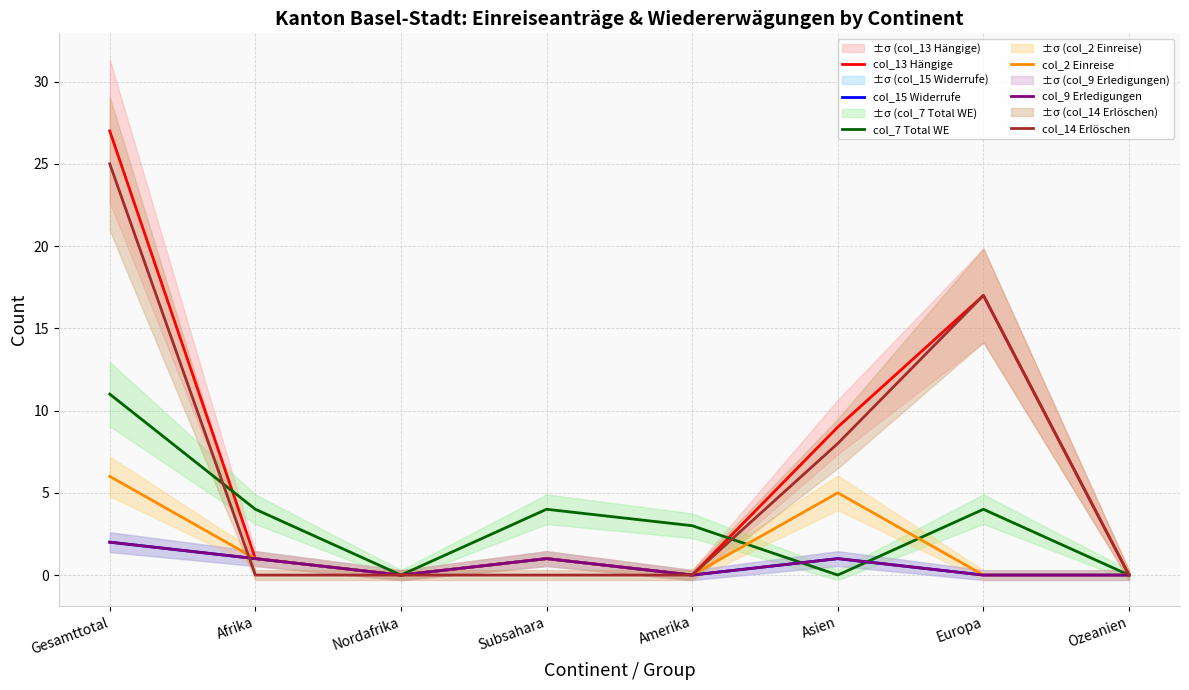

Which series has the widest spread of values?

col_13 Hängige